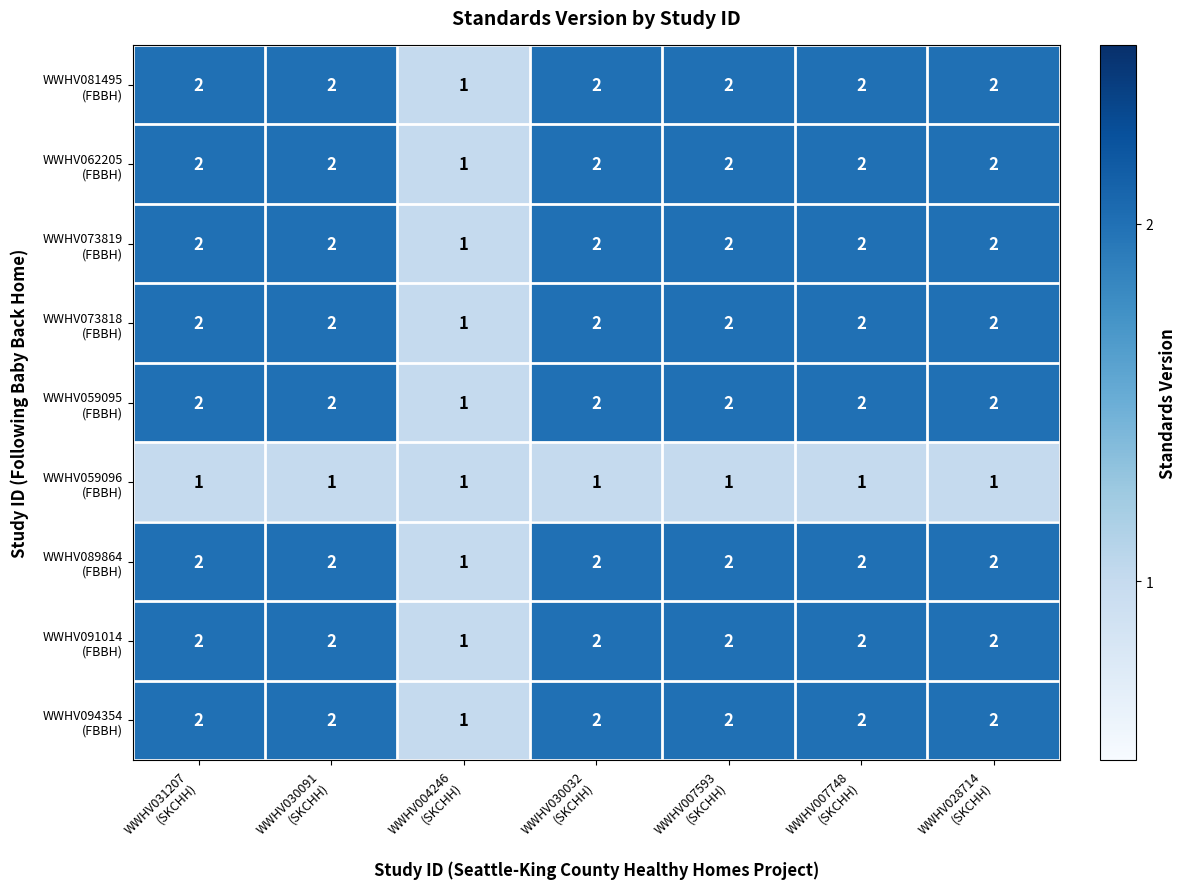

At which category is the sum across all series the highest?

WWHV031207
(SKCHH)